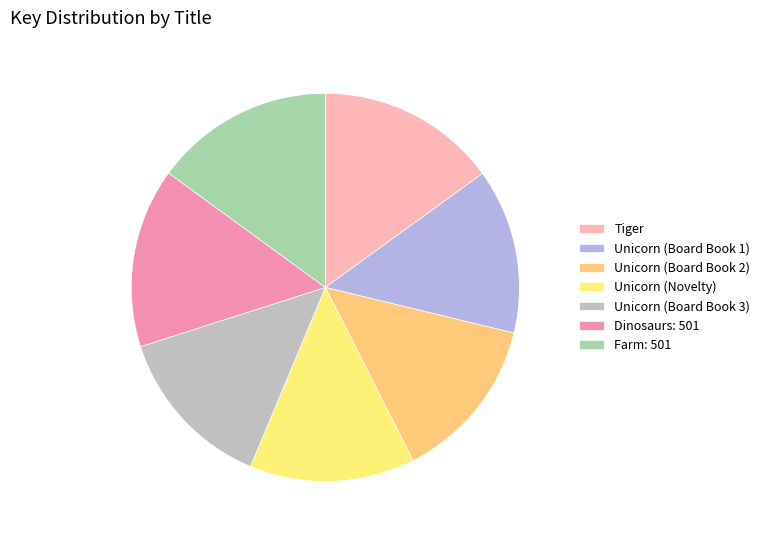

Approximately how many times larger is the value at Tiger compared to Unicorn (Board Book 1)?

1.1